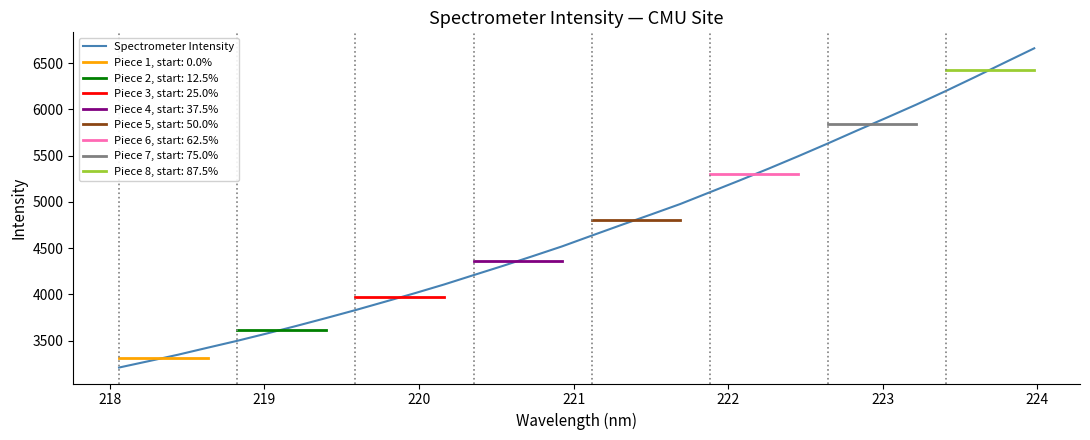

What is the highest value of the Spectrometer Intensity series?

6661.1